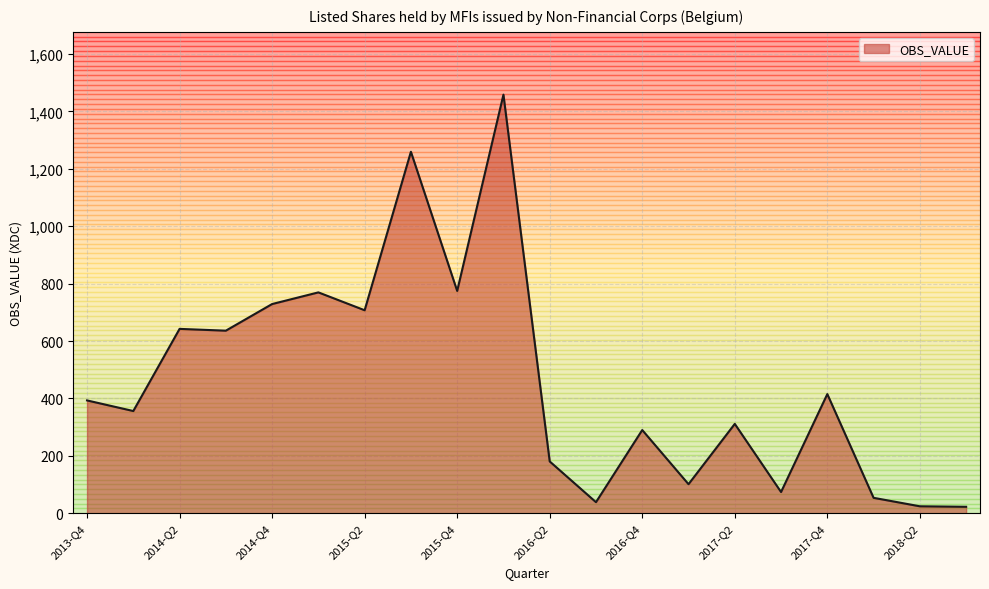

How many values are below 393?

10